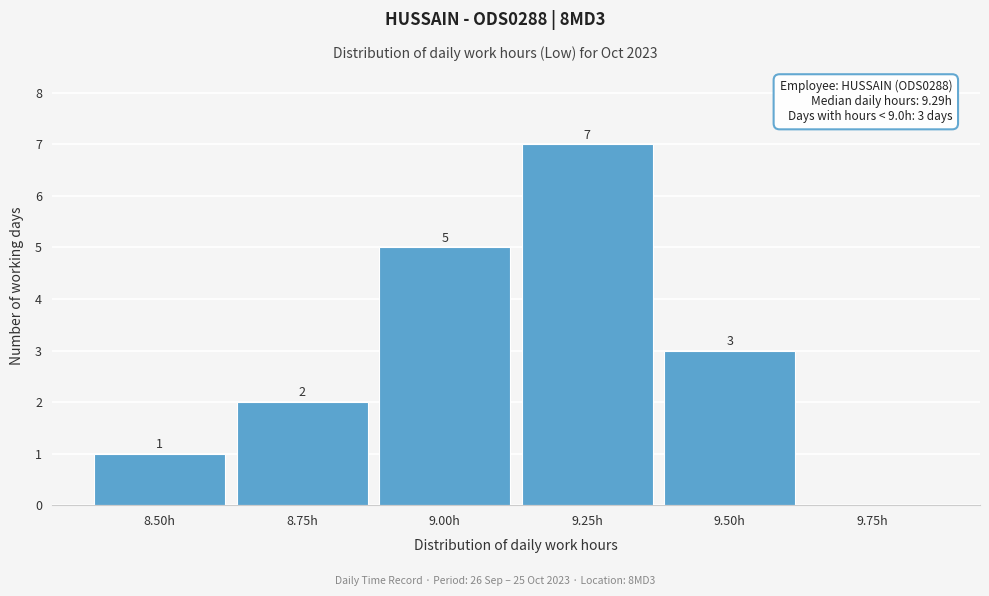

Reading left to right, list all the values displayed in this chart.

8.50h=1	8.75h=2	9.00h=5	9.25h=7	9.50h=3	9.75h=0